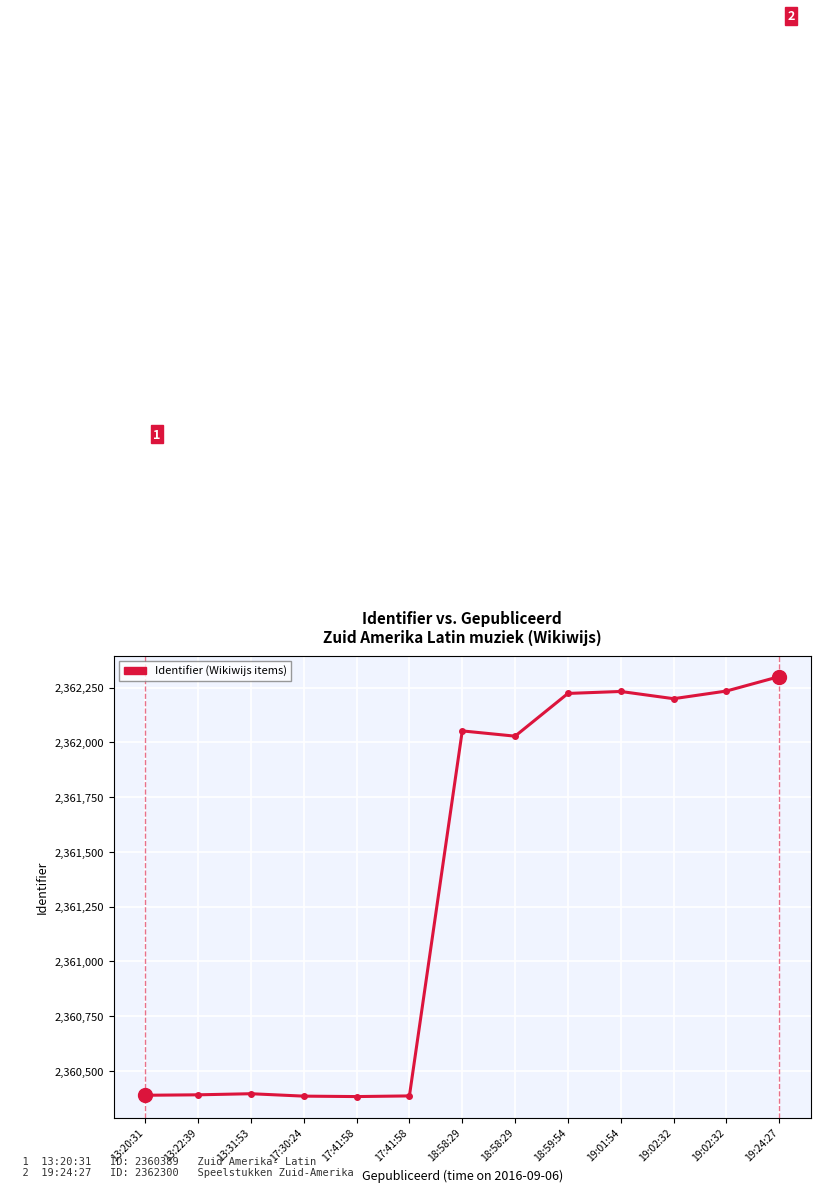

Reading left to right, list all the values displayed in this chart.

2360389	2360391	2360396	2360385	2360383	2360386	2362052	2362028	2362223	2362232	2362199	2362234	2362300